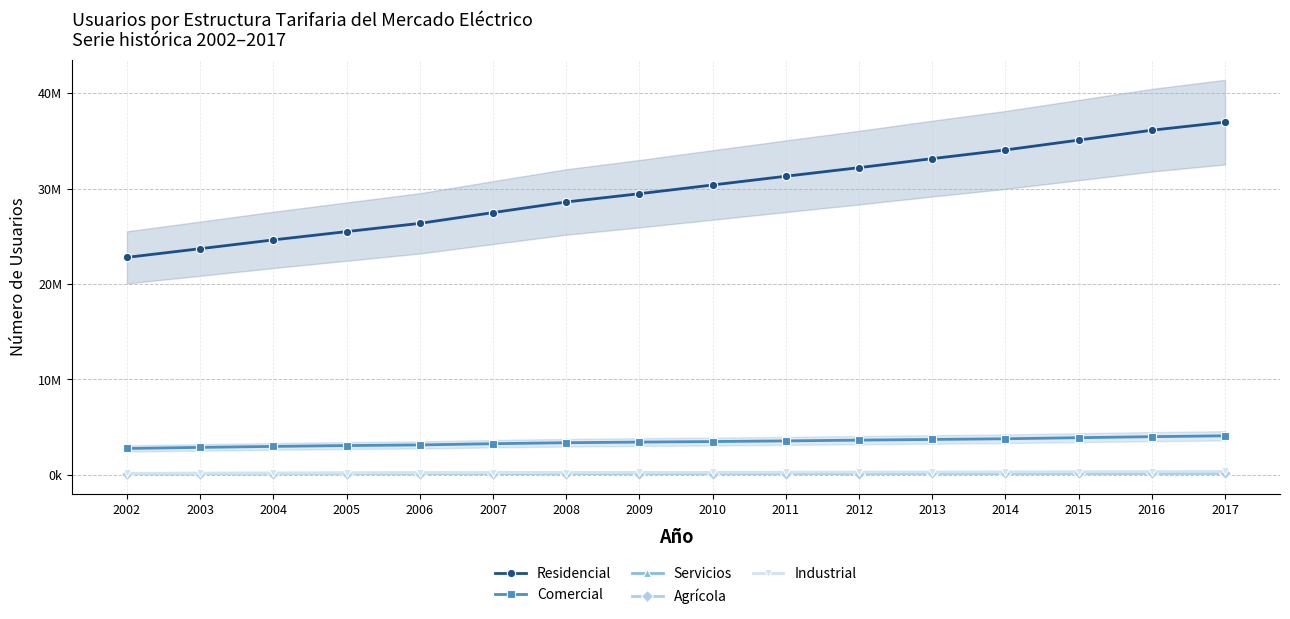

Rank the categories by Servicios value from highest to lowest.

2017, 2016, 2015, 2014, 2013, 2012, 2011, 2010, 2009, 2008, 2006, 2007, 2005, 2004, 2003, 2002